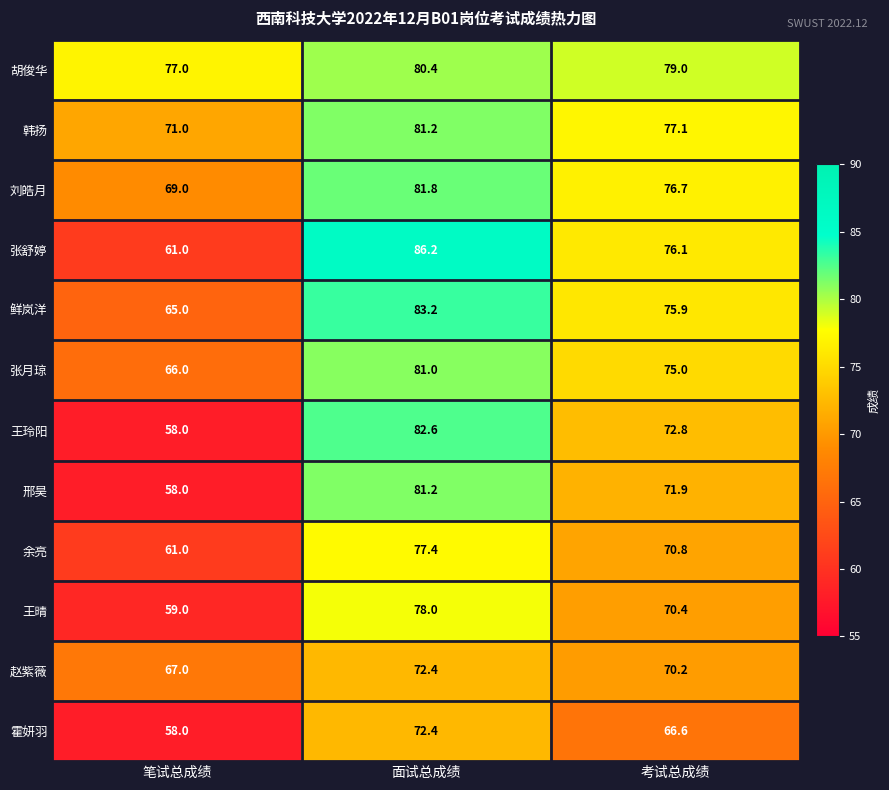

Which series has the largest range (max minus min)?

张舒婷